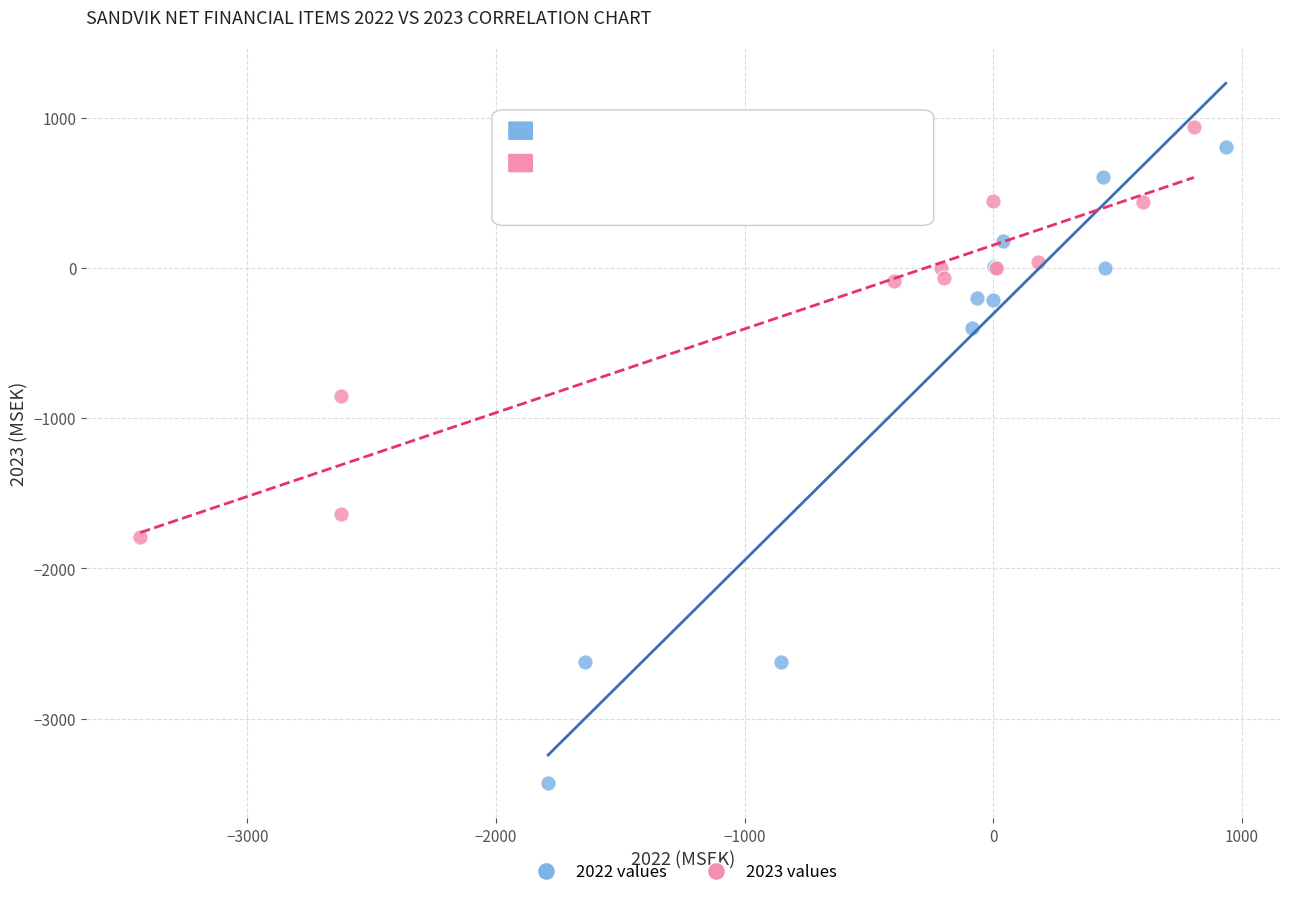

Which series contains the highest Y value?

2023 values